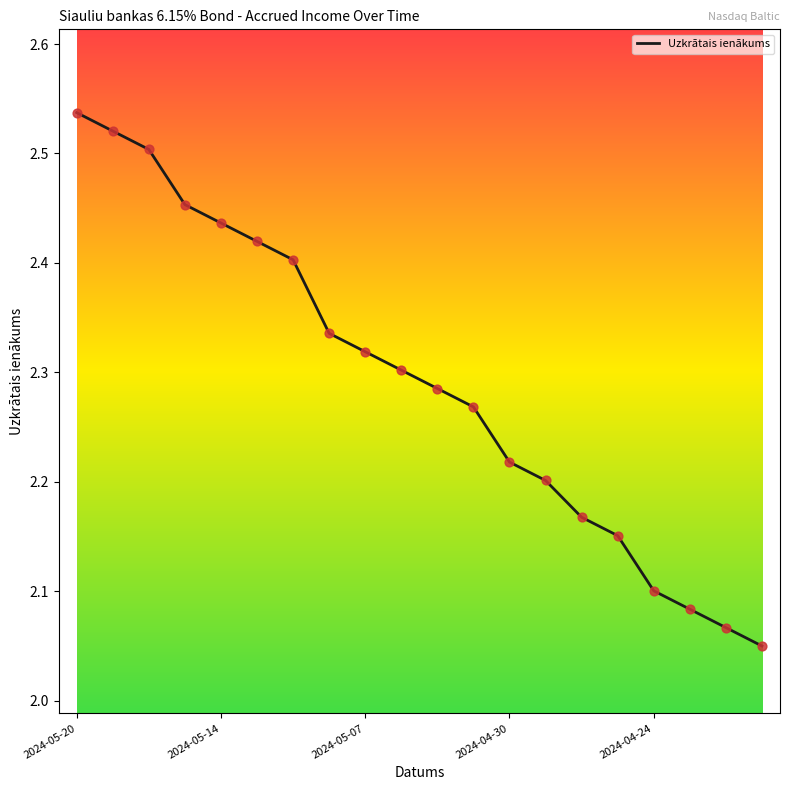

What is the difference between the maximum and minimum values?

0.5